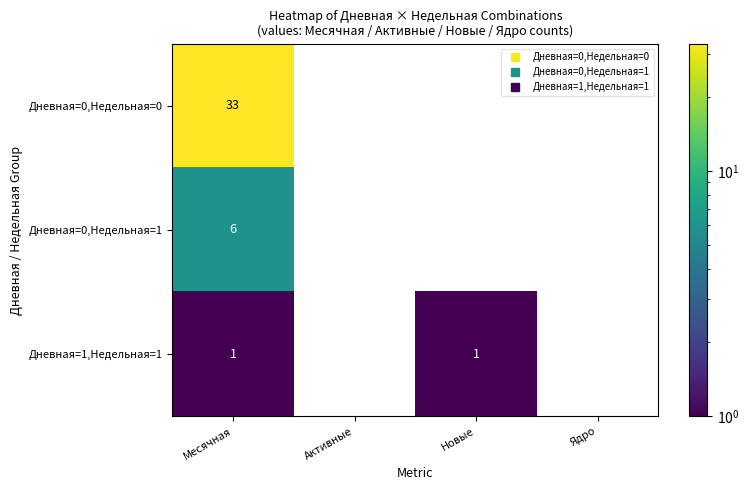

At which category does the chart reach its minimum across all series?

Месячная